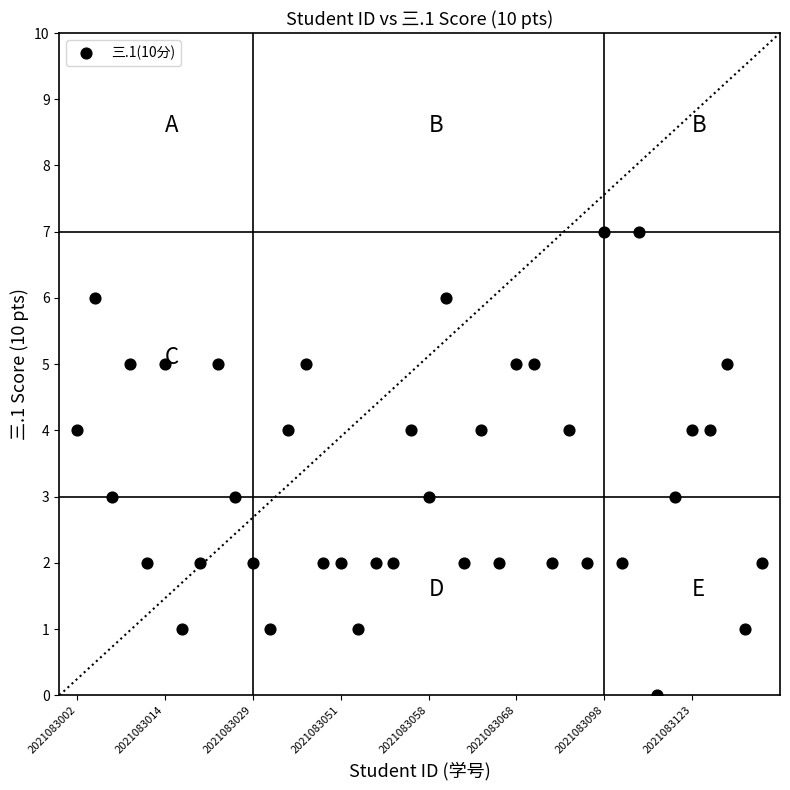

What is the range of Y values (max minus min)?

7